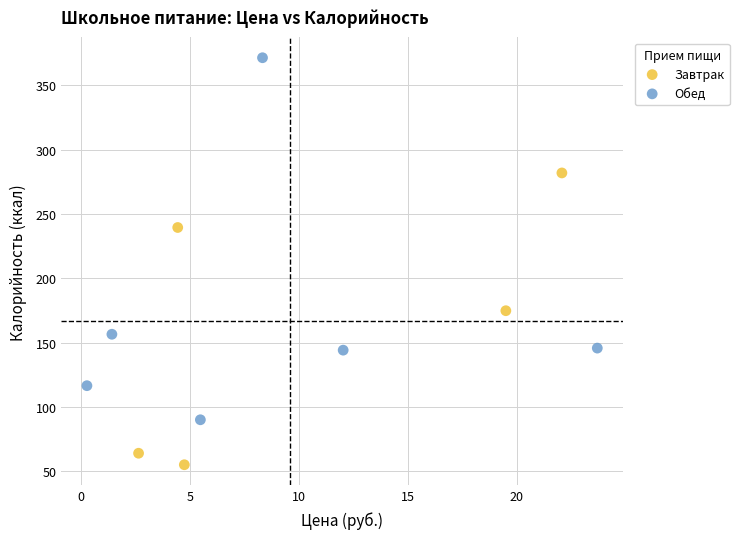

Which series reaches the maximum Y coordinate?

Обед